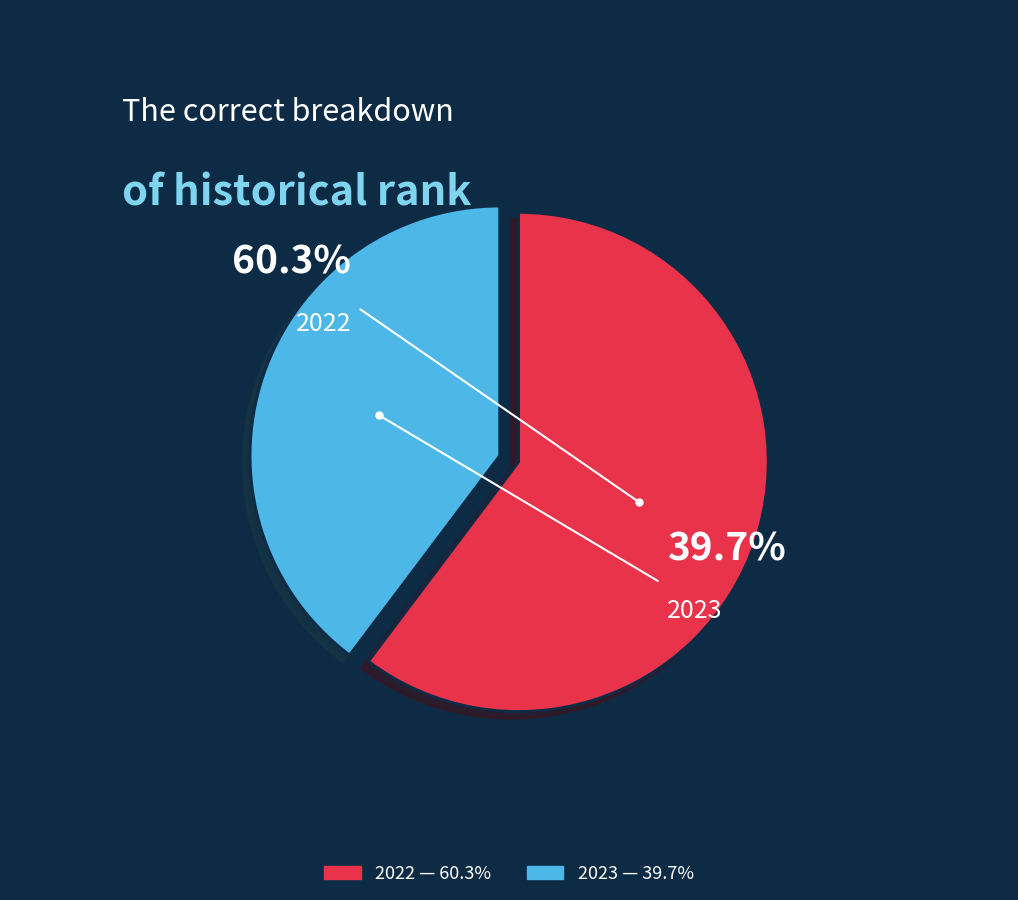

To the nearest percent, what is the average slice percentage?

50%